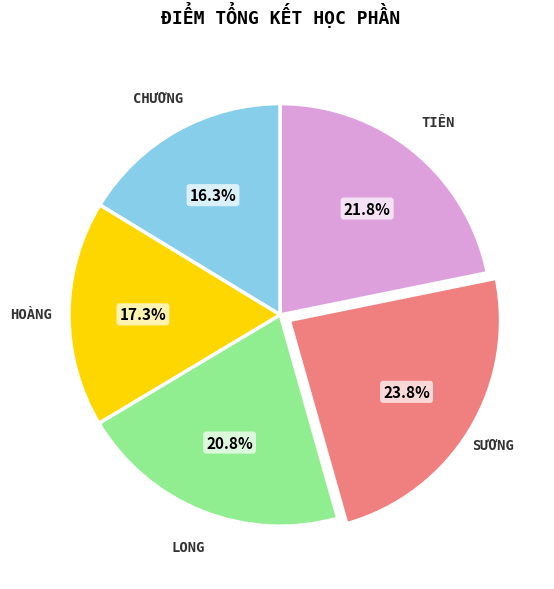

Is there a majority slice in this chart?

No